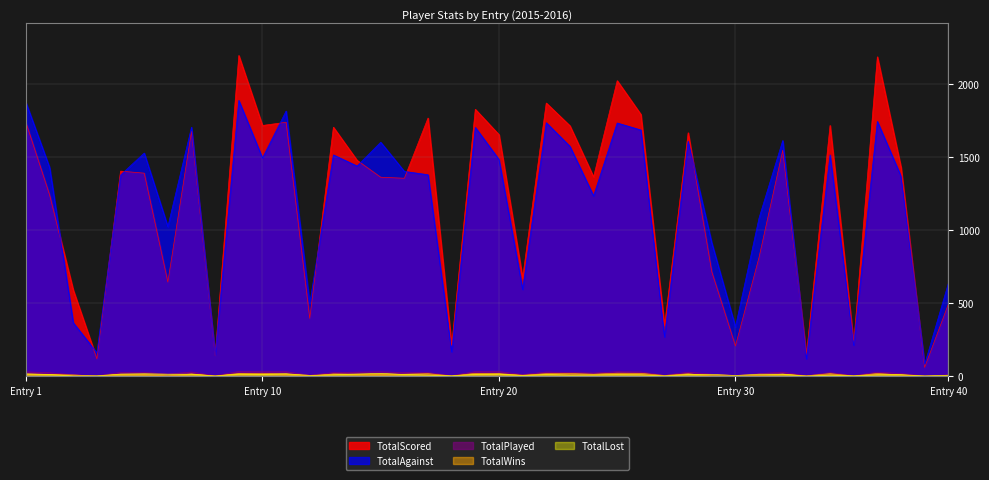

Where is TotalAgainst nearest to the value 986?

6